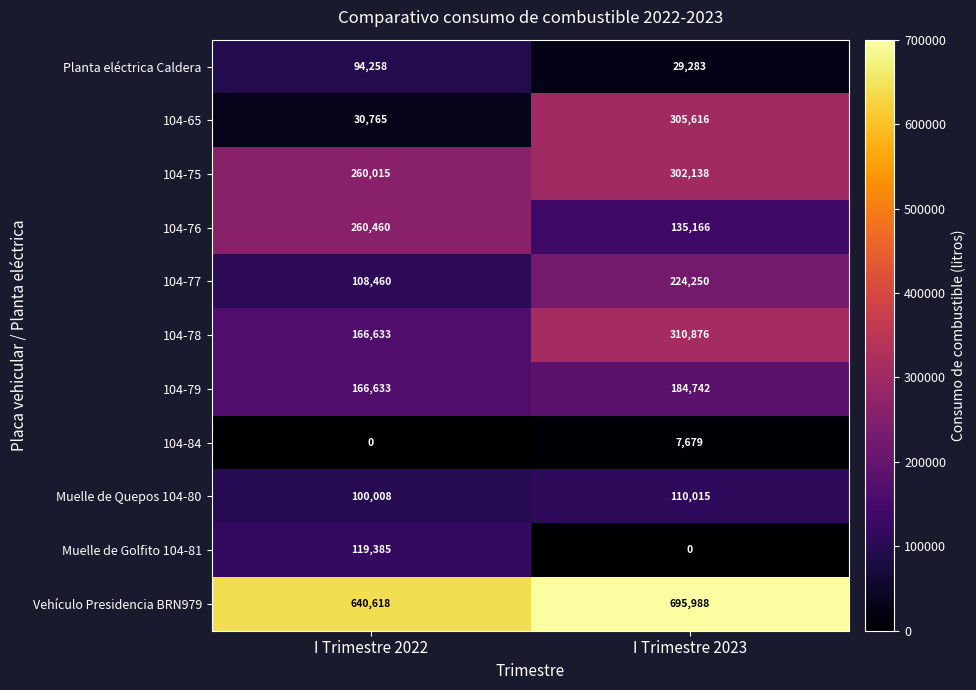

Rank the series at I Trimestre 2023 from lowest to highest value.

Muelle de Golfito 104-81, 104-84, Planta eléctrica Caldera, Muelle de Quepos 104-80, 104-76, 104-79, 104-77, 104-75, 104-65, 104-78, Vehículo Presidencia BRN979